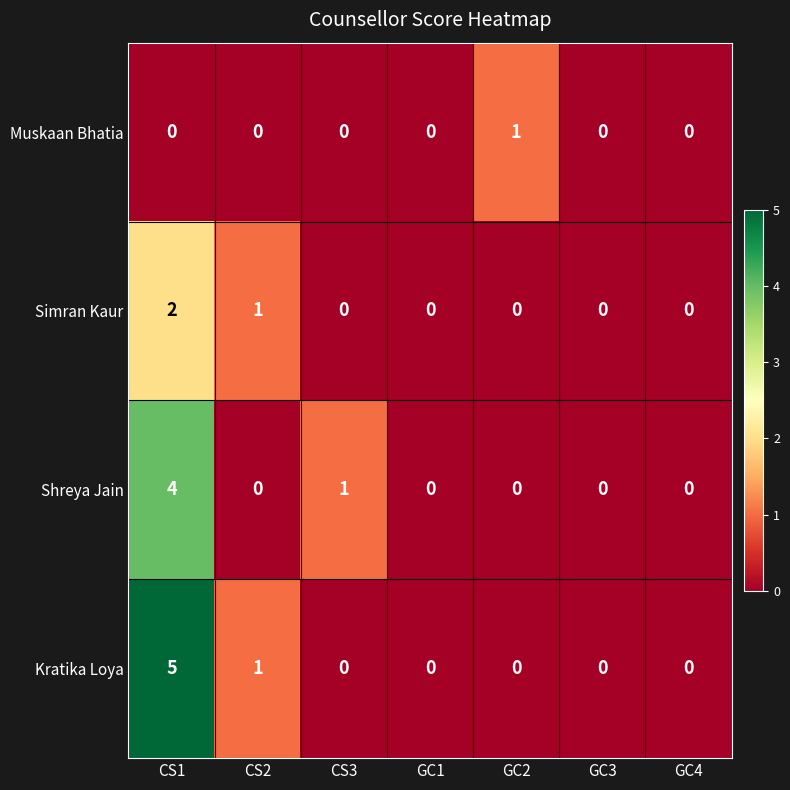

At which label is Kratika Loya closest to 2?

CS2